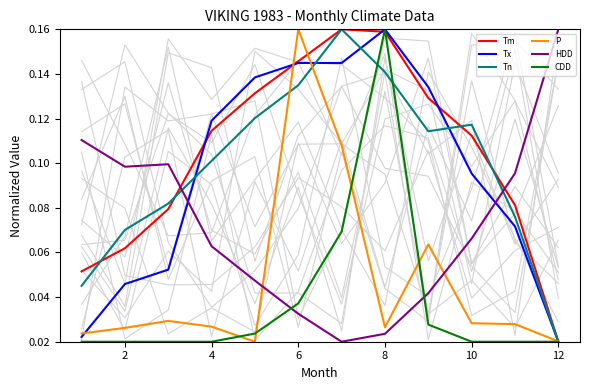

How many intersections are there between HDD and Tn?

2